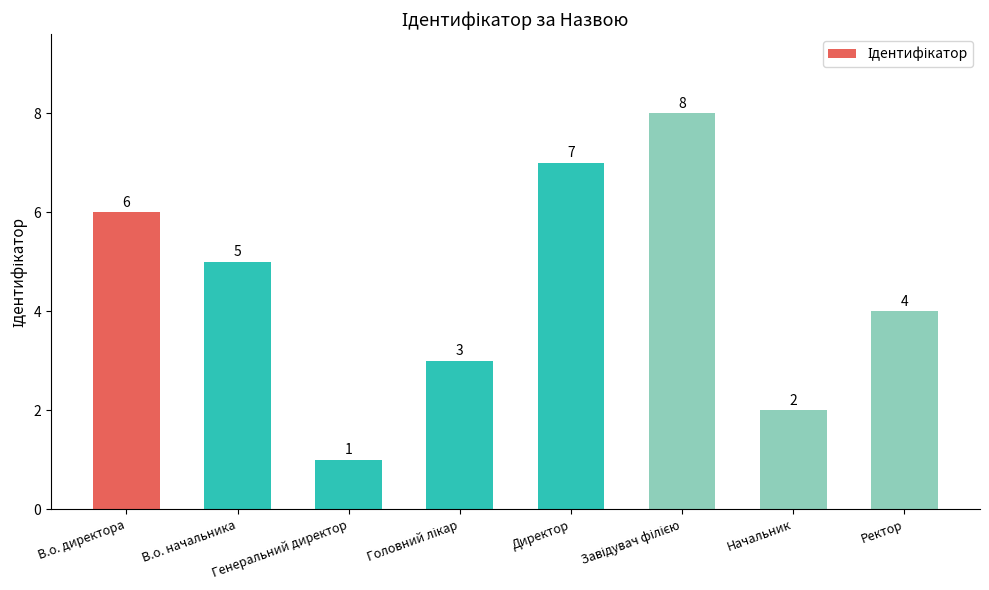

Are the bars grouped side by side (vs. stacked)?

No